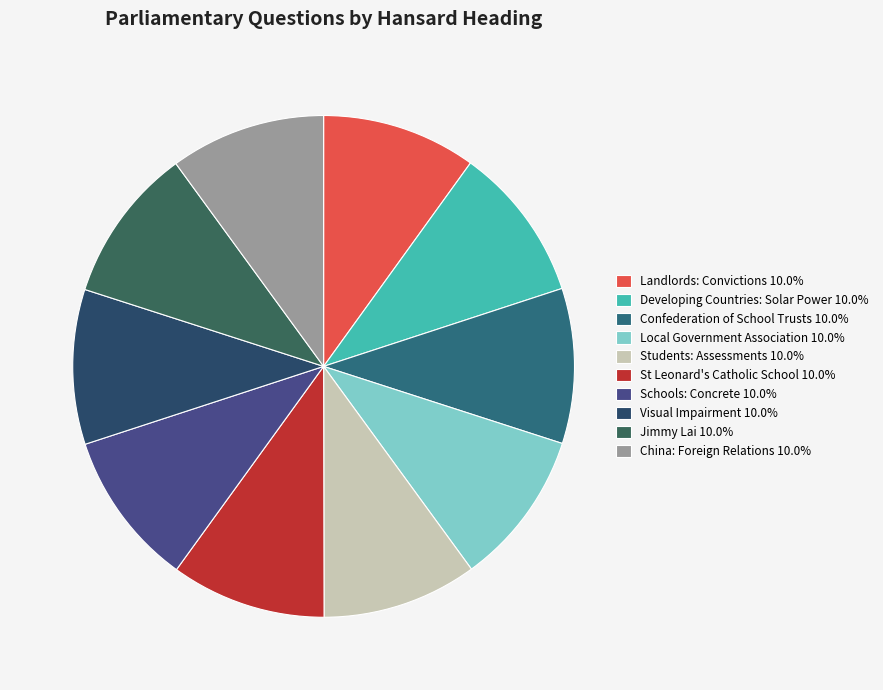

To the nearest percent, what is the combined percentage of Schools: Concrete and Visual Impairment?

20%